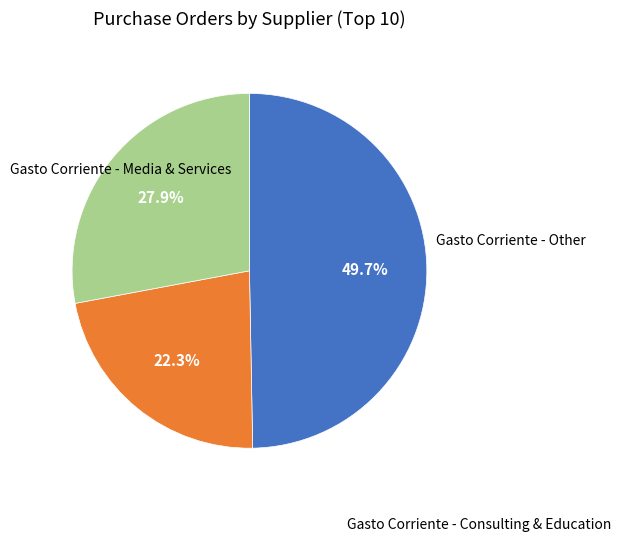

Does any single category account for the majority?

No